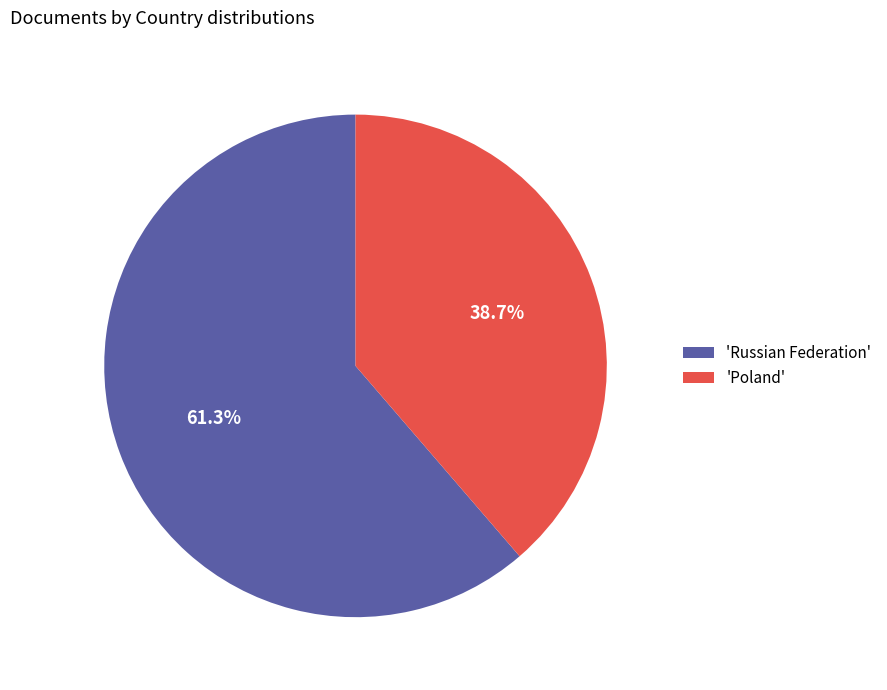

What is the total percentage of 'Poland' and 'Russian Federation'?

100.0%